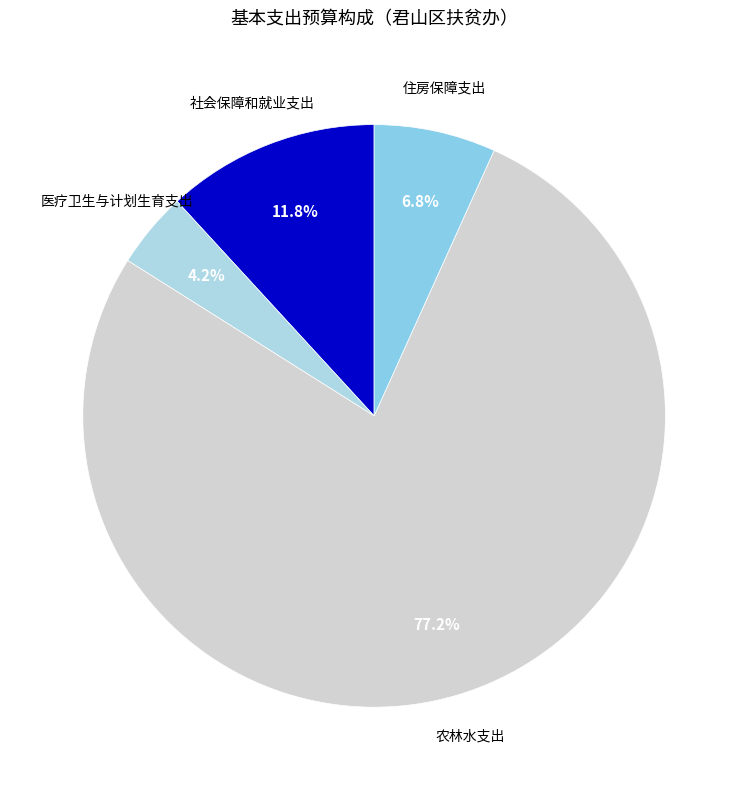

To the nearest percent, what is the average slice percentage?

25%